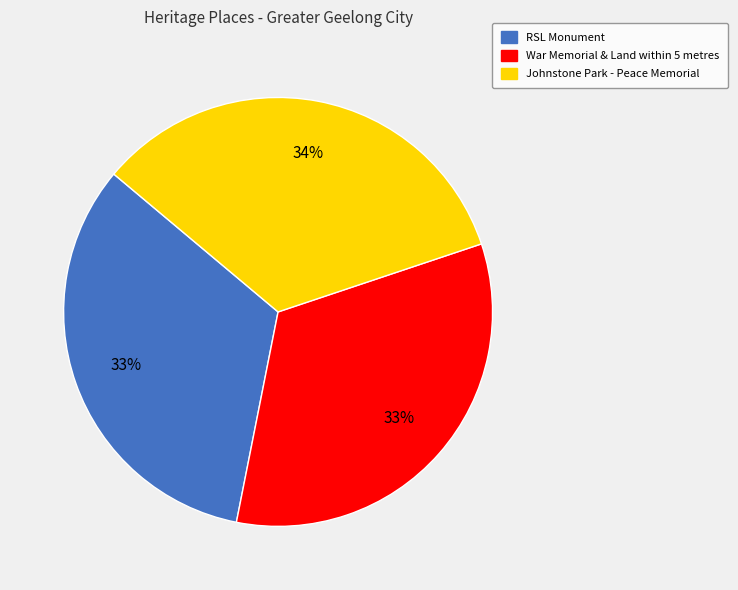

Combined, do RSL Monument and War Memorial & Land within 5 metres account for over 50%?

Yes